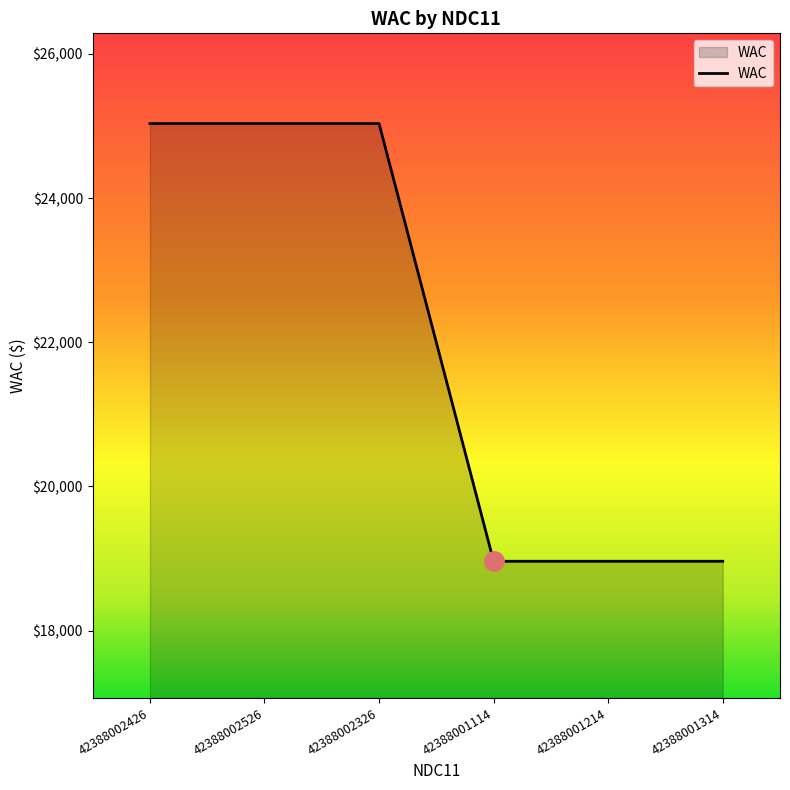

How many categories are shown in the chart?

6